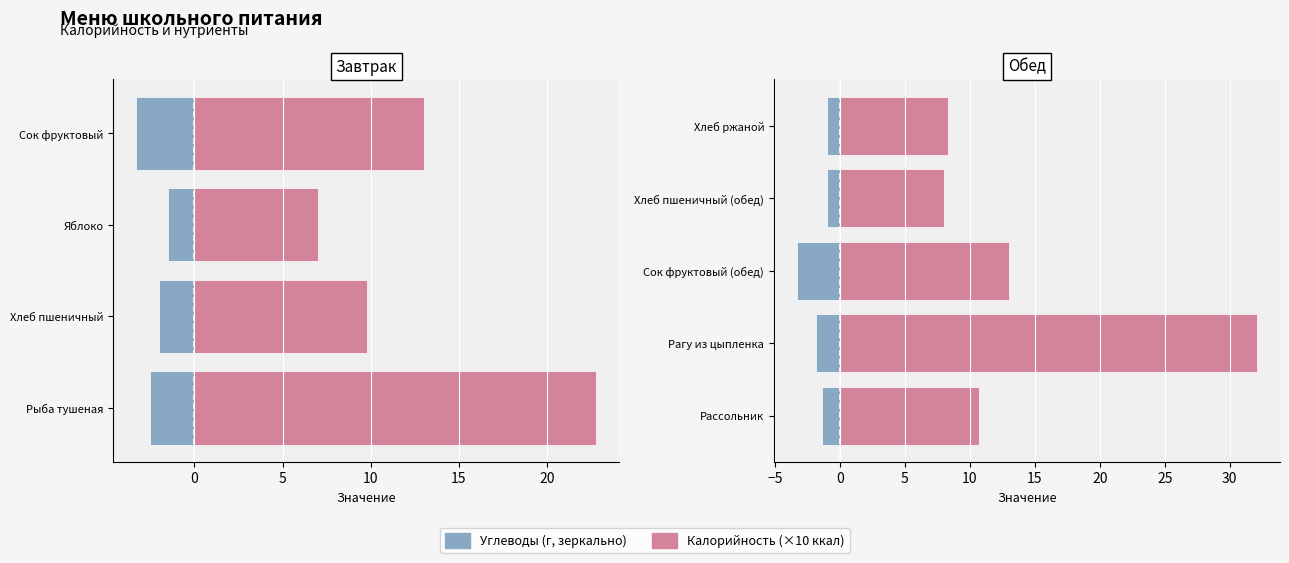

How many data points in Калорийность (×10 ккал) are above 10?

3